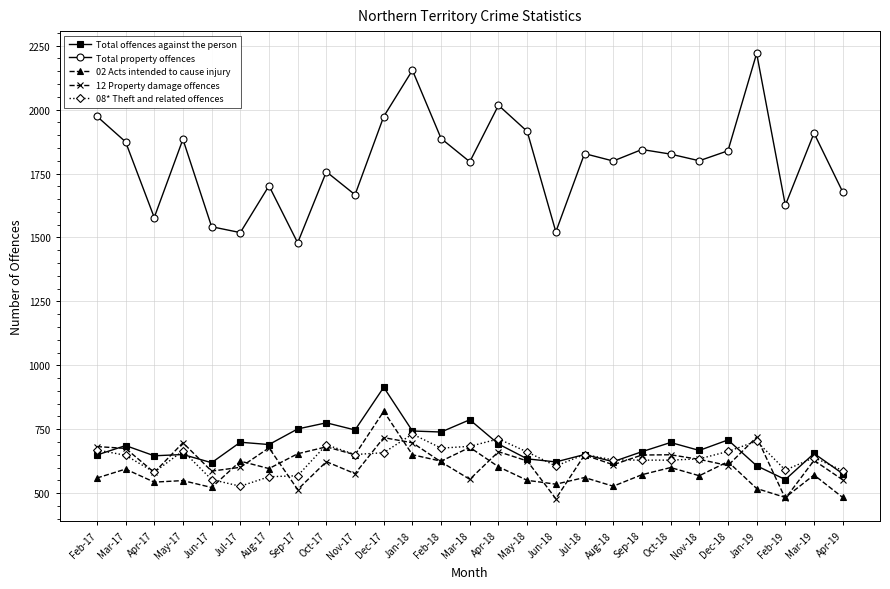

At which category does Total property offences reach its first local valley?

Apr-17